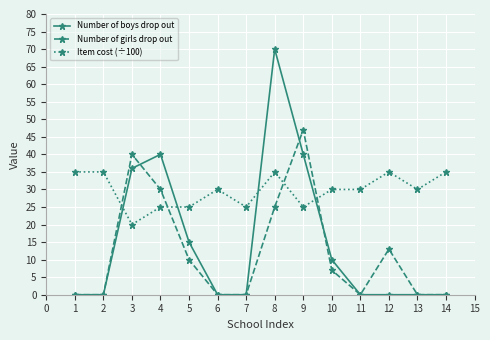

At 5, list the series in order from smallest to largest.

Number of girls drop out, Number of boys drop out, Item cost (÷100)